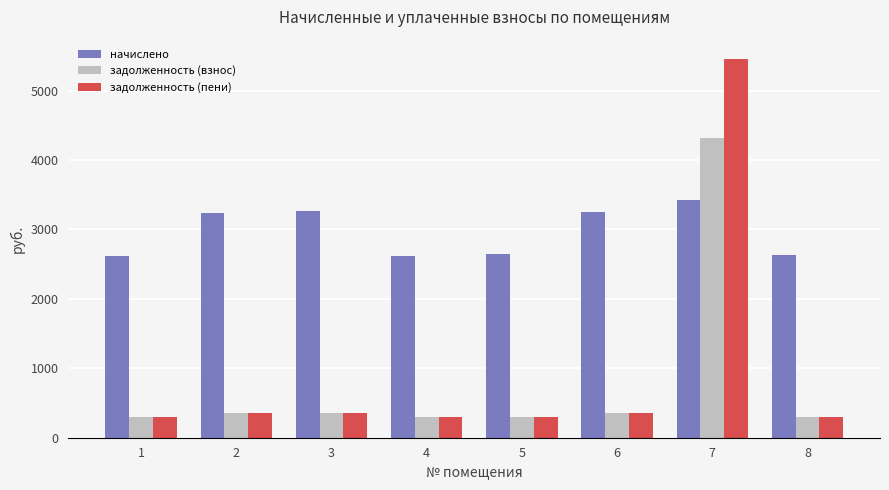

How many data points in начислено are above 3234?

4